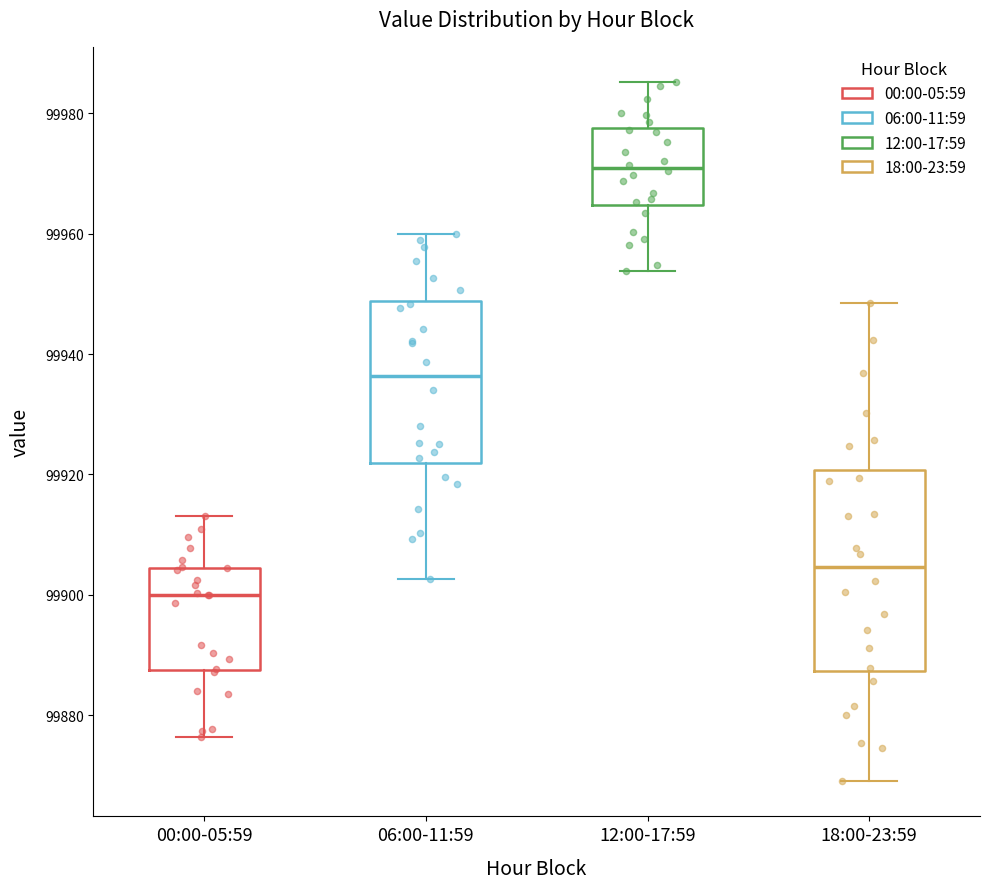

Comparing the boxes themselves (not the whiskers), which one is the tallest?

18:00-23:59